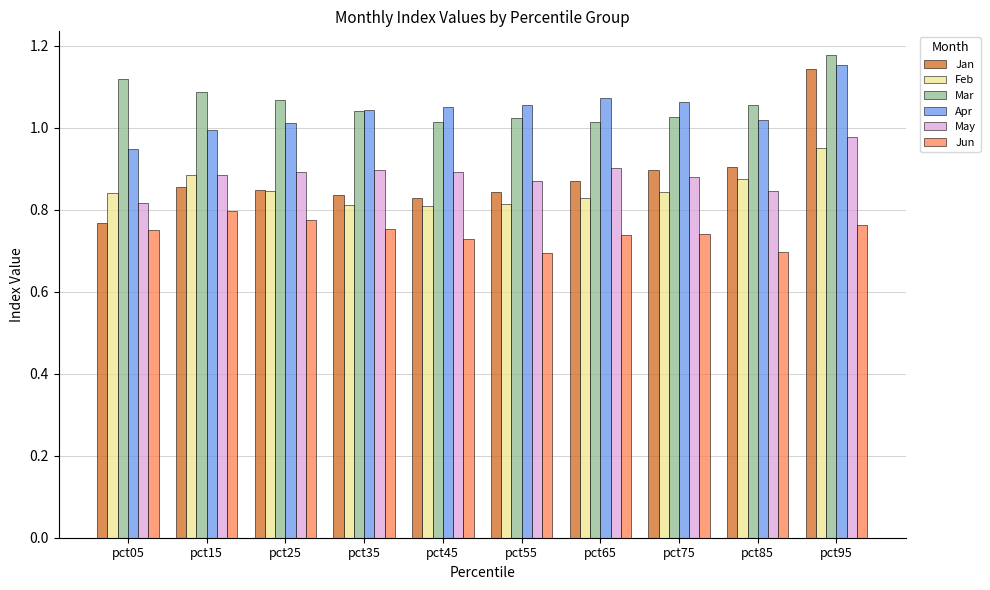

What are all the series names shown in the legend?

Jan, Feb, Mar, Apr, May, Jun